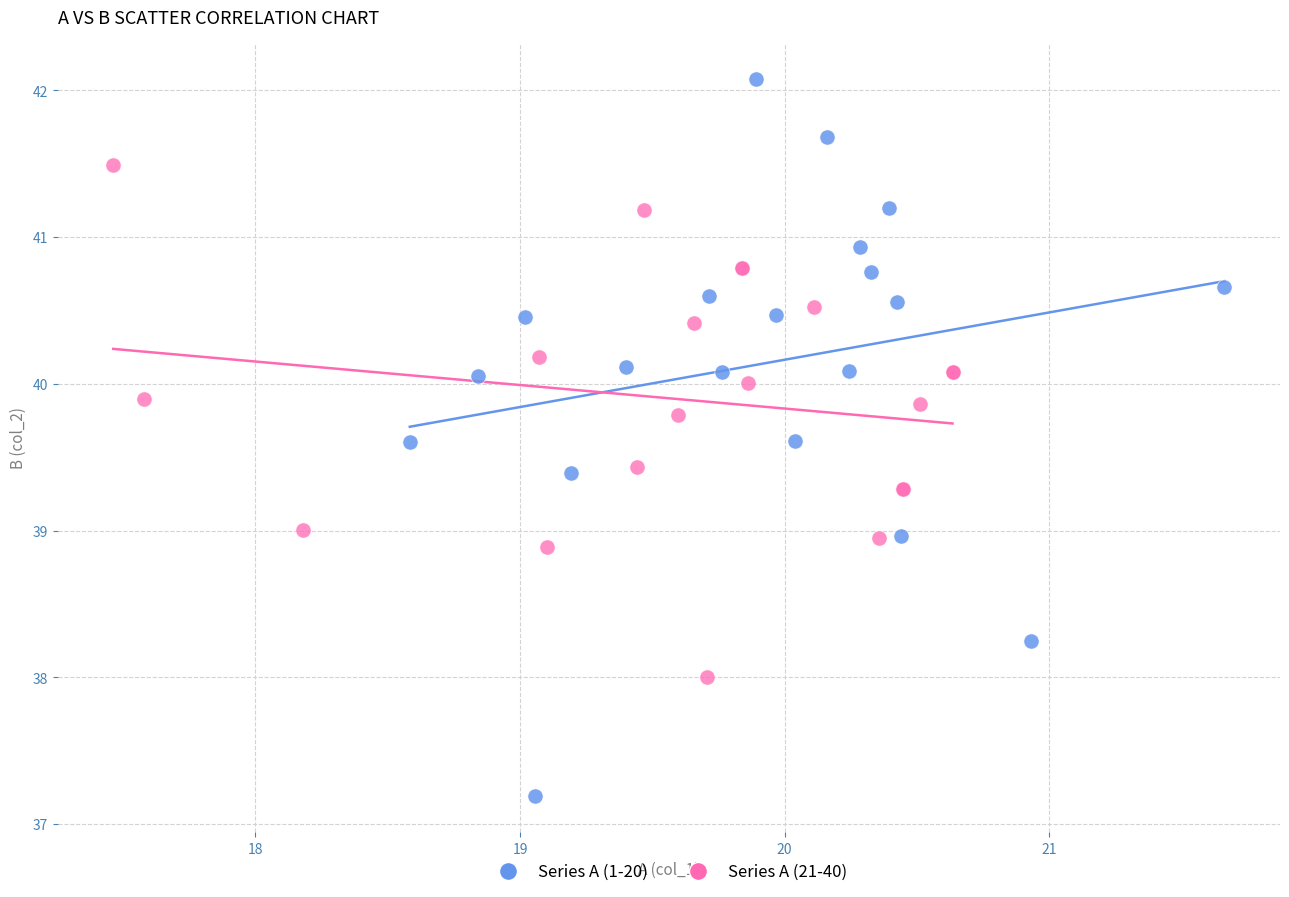

Which series contains the highest Y value?

Series A (1-20)